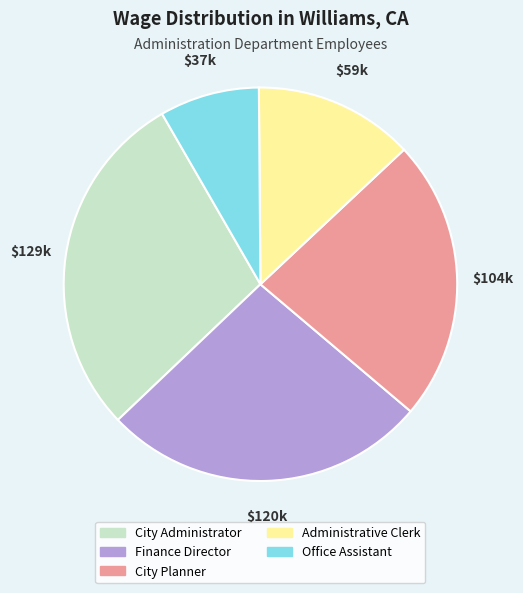

True or false: City Administrator accounts for 29% of the total.

True